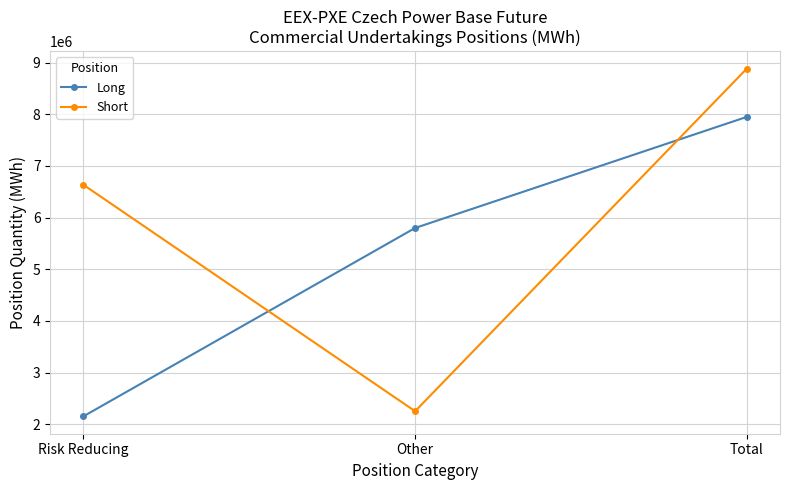

Count the Long values in the range 2151694 to 7951204.

3